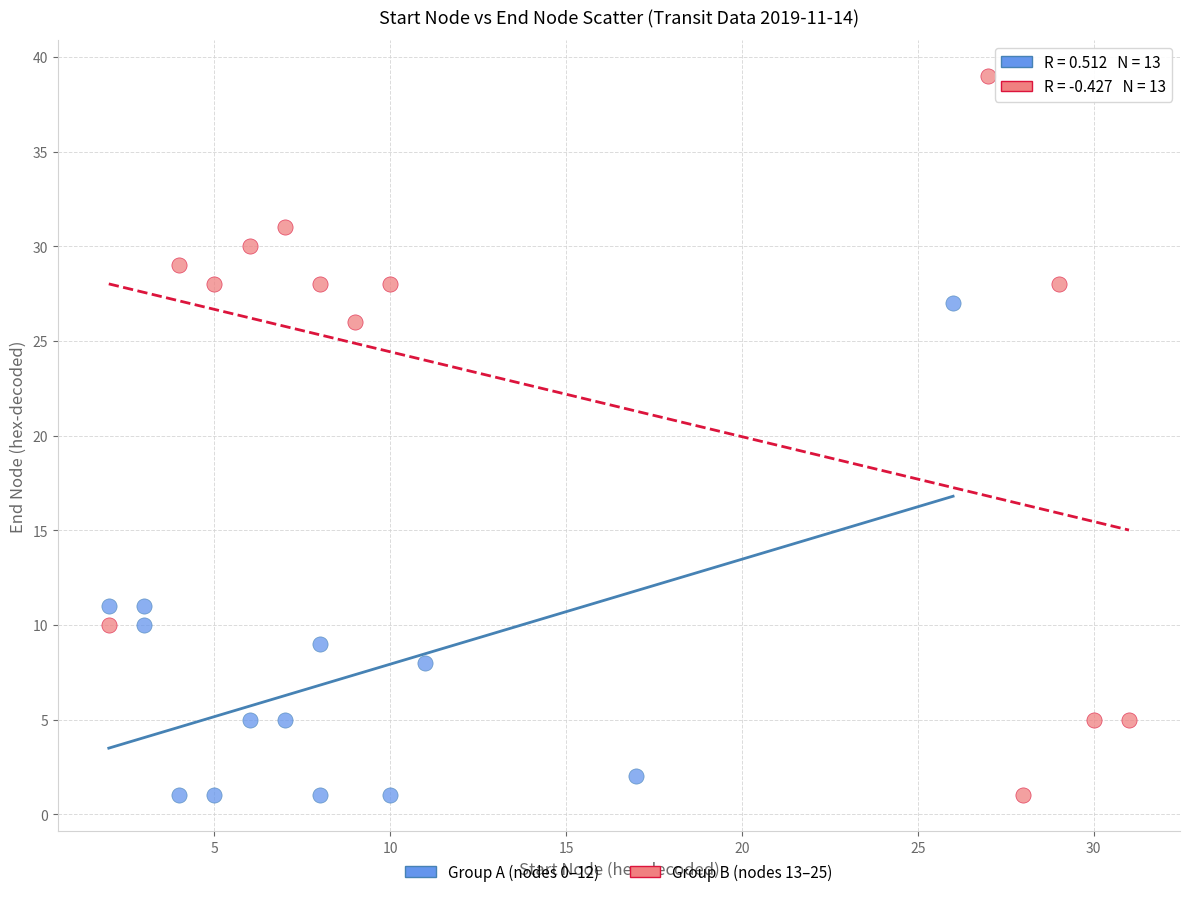

Which series contains the highest Y value?

Group B (nodes 13–25)